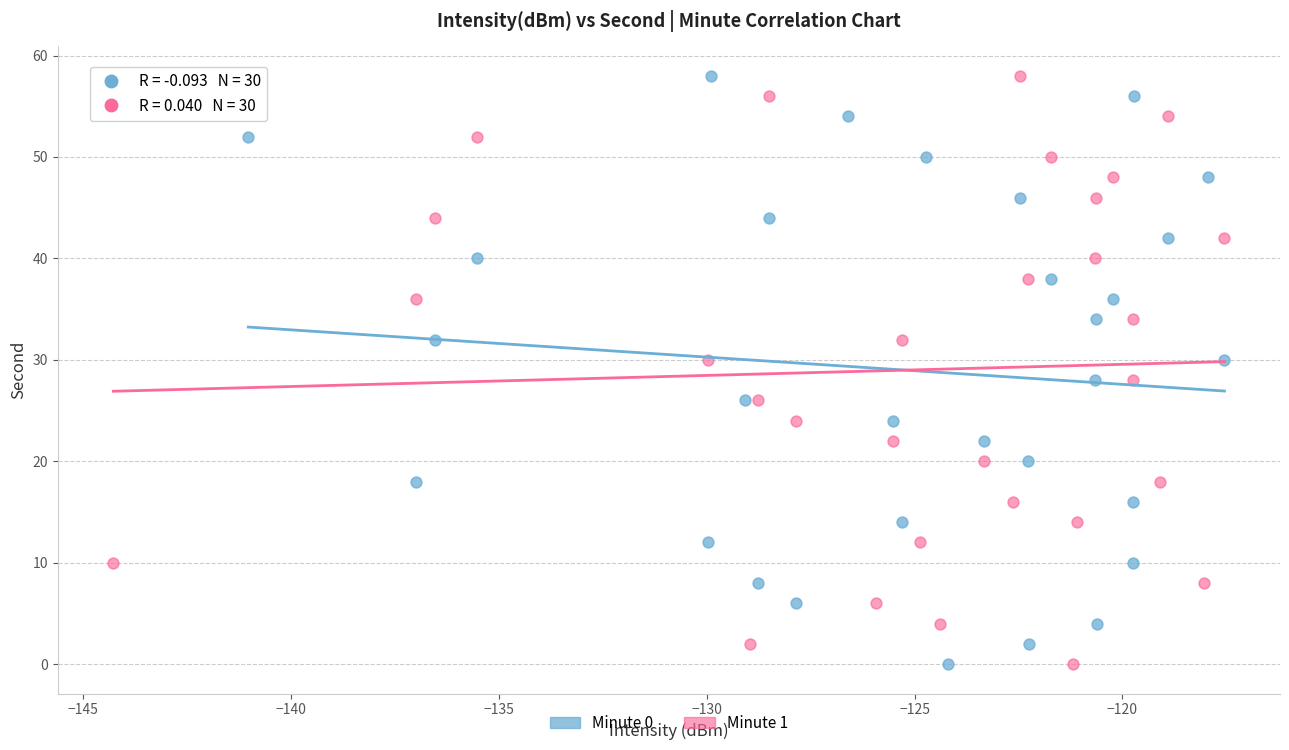

What are all the series names shown in the legend?

Minute 0, Minute 1